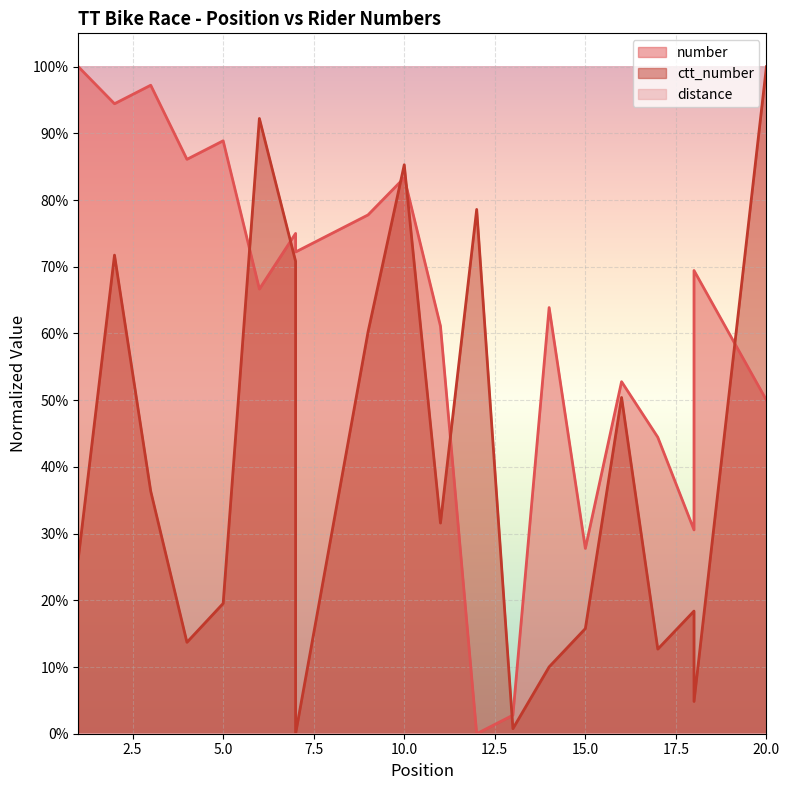

How many data points does each series have?

20